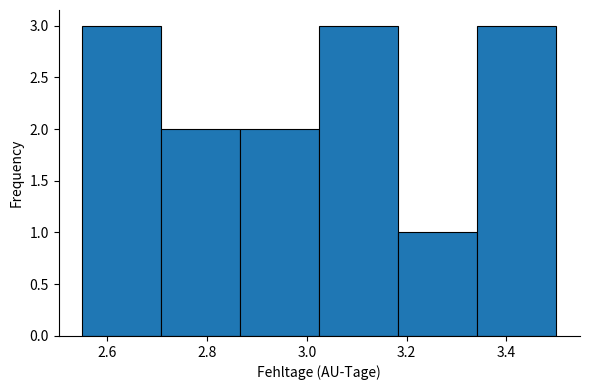

Reading left to right, list every bar in this chart as the range it spans on the x-axis followed by its height. Neither the bar edges nor the heights are printed on the chart, so give them approximately, as read against the axes.

2.56 to 2.70: 3
2.70 to 2.86: 2
2.86 to 3.02: 2
3.02 to 3.18: 3
3.18 to 3.34: 1
3.34 to 3.50: 3